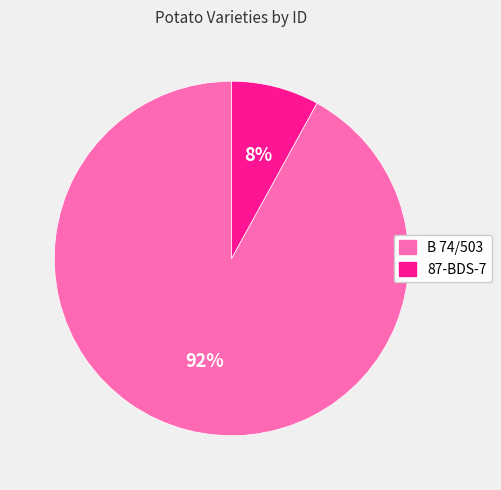

Which slice represents more than half of the pie?

B 74/503